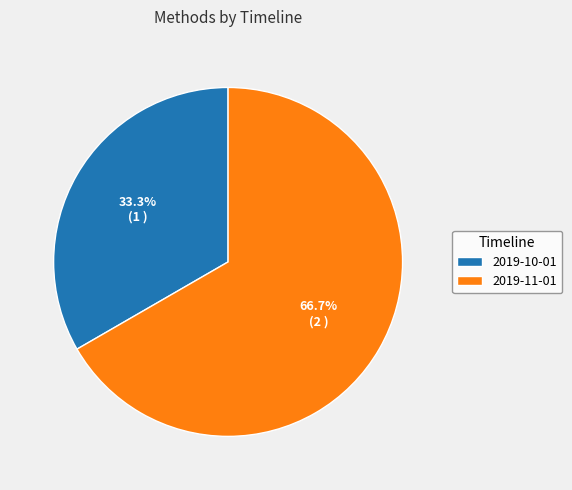

Is it true that 2019-11-01 is 67% of the pie?

True